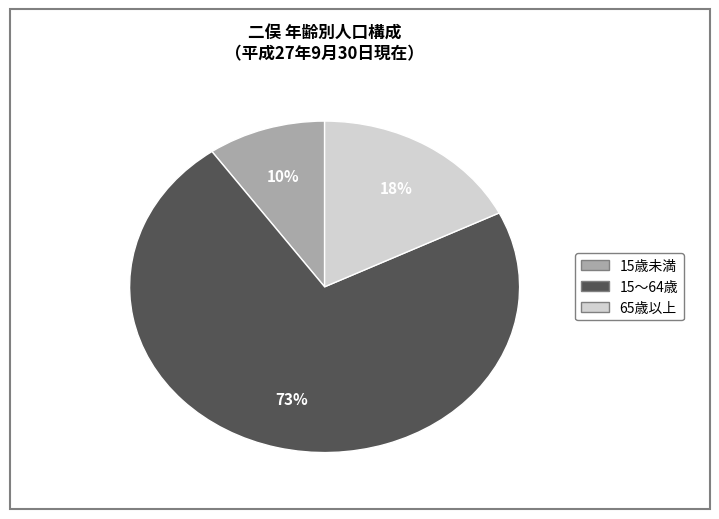

Is it true that 15～64歳 is 58% of the pie?

False